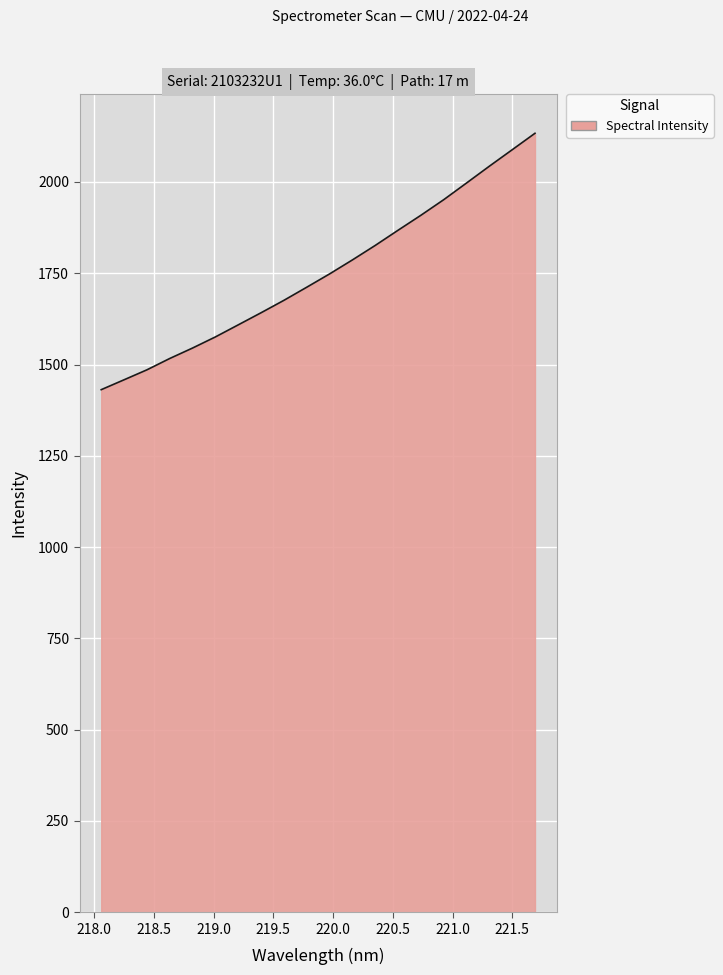

What is the difference between the maximum and minimum values?

702.2